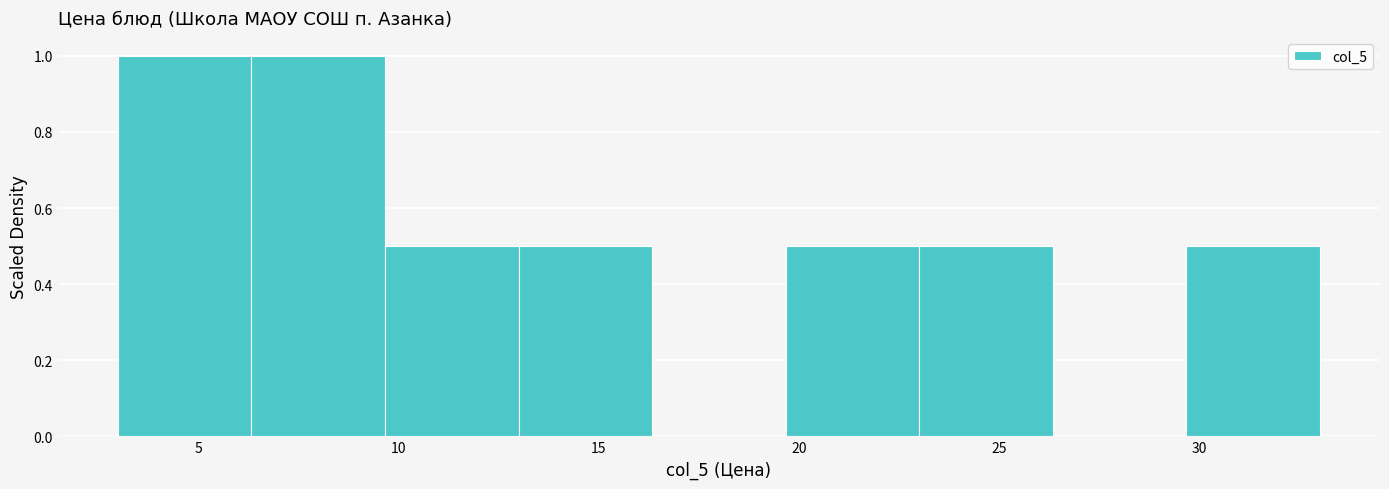

Reading left to right, list every bar in this chart as the range it spans on the x-axis followed by its height. Neither the bar edges nor the heights are printed on the chart, so give them approximately, as read against the axes.

3.0 to 6.5: 1.0
6.5 to 9.5: 1.0
9.5 to 13.0: 0.5
13.0 to 16.5: 0.5
16.5 to 19.5: 0
19.5 to 23.0: 0.5
23.0 to 26.5: 0.5
26.5 to 29.5: 0
29.5 to 33.0: 0.5